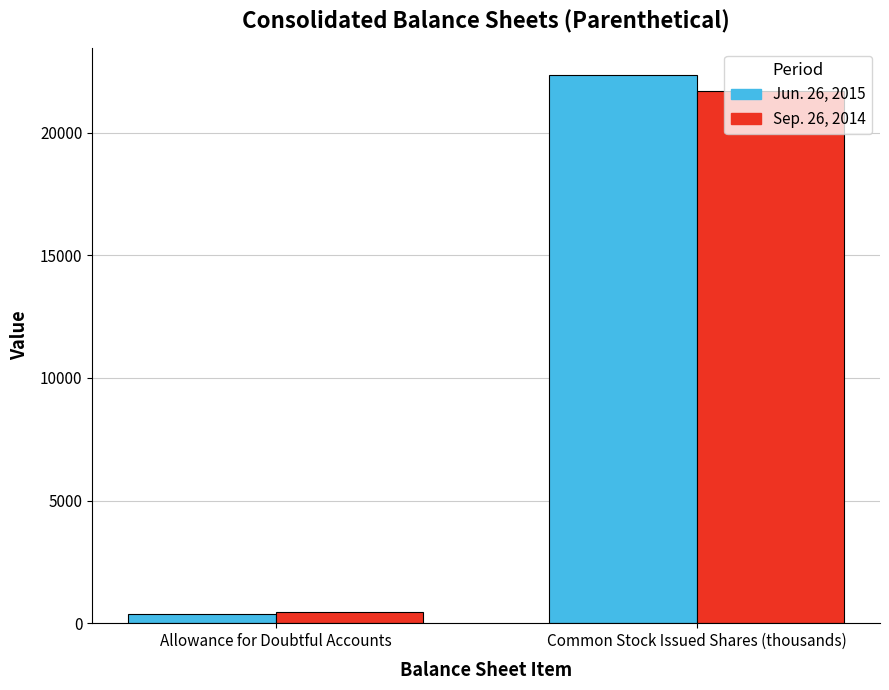

What are all the series names shown in the legend?

Jun. 26, 2015, Sep. 26, 2014